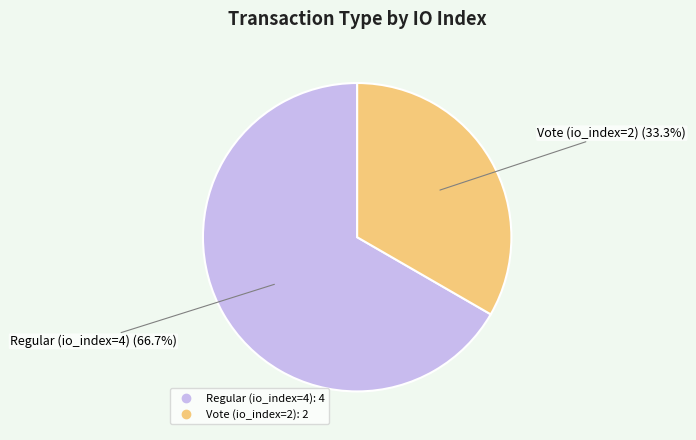

How many segments does this pie chart have?

2